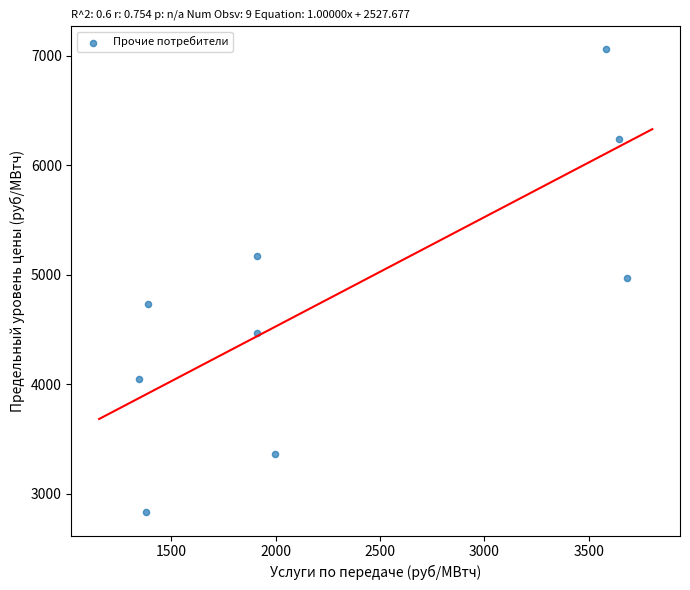

What is the average Y value?

4765.8